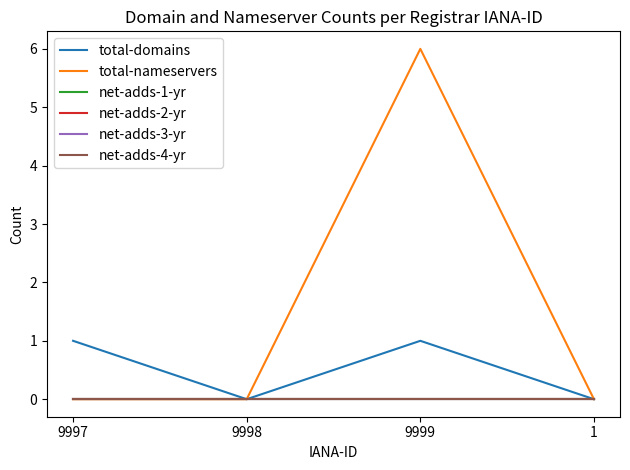

Where is net-adds-4-yr nearest to the value 0?

9997